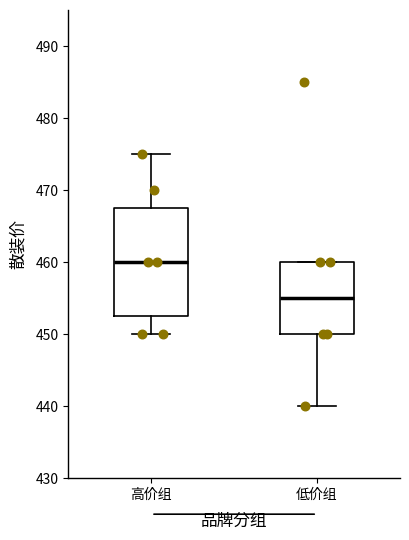

Where does the lower whisker of the box for 低价组 end on the y-axis? The values are not printed on the chart, so give them approximately, as read against the axis.

440